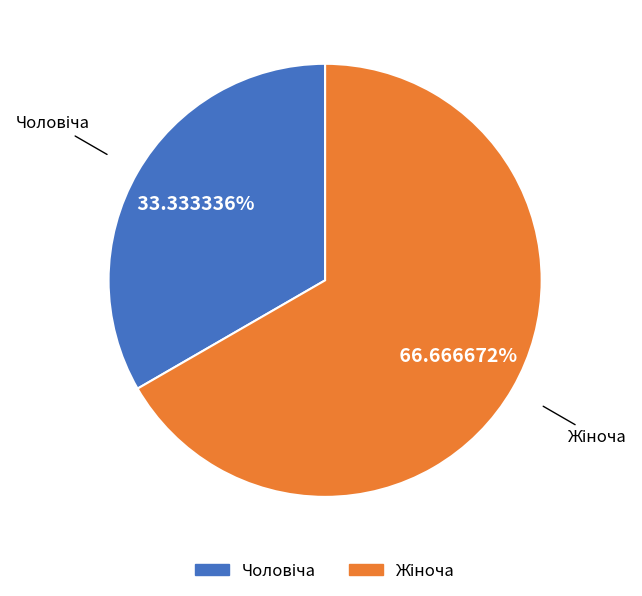

Is there any slice that represents more than half of the pie?

Yes